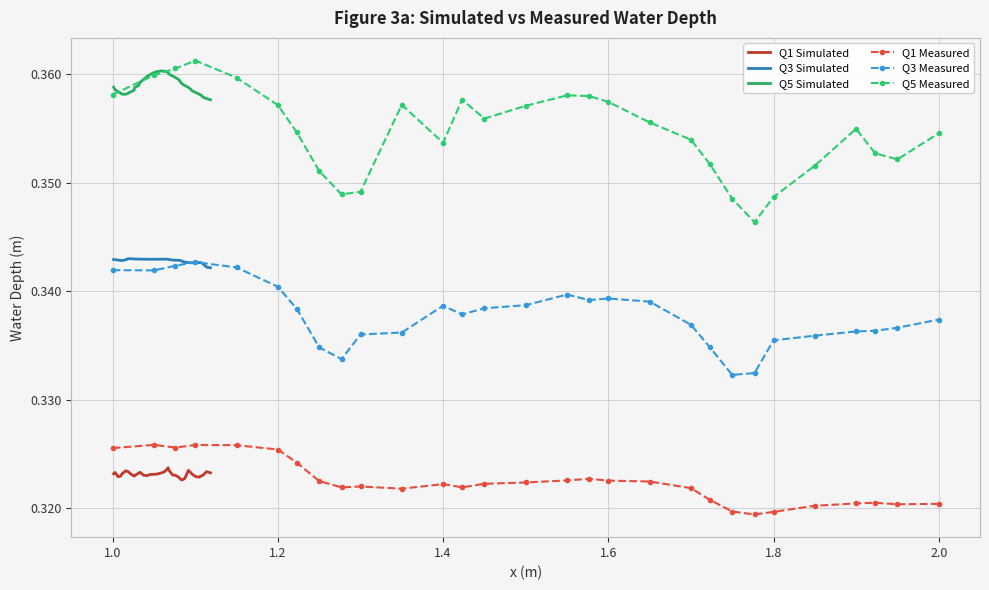

True or false: Q3 Simulated and Q1 Simulated intersect in this chart.

False